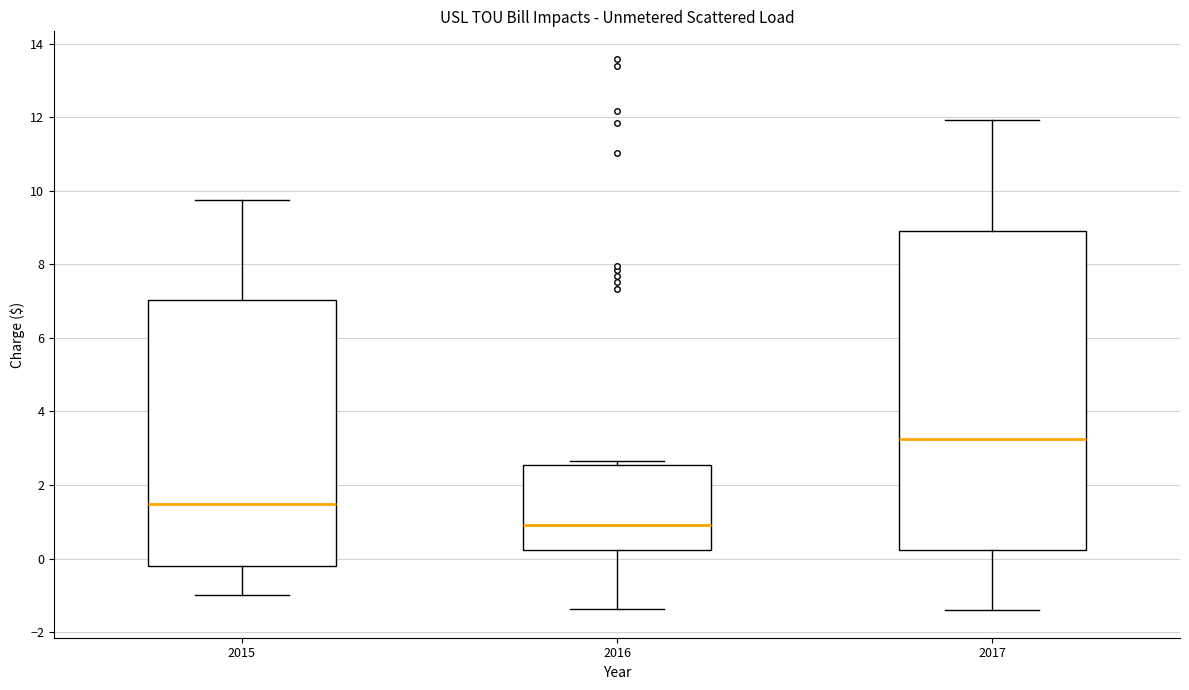

Which box has the lowest median line?

2016